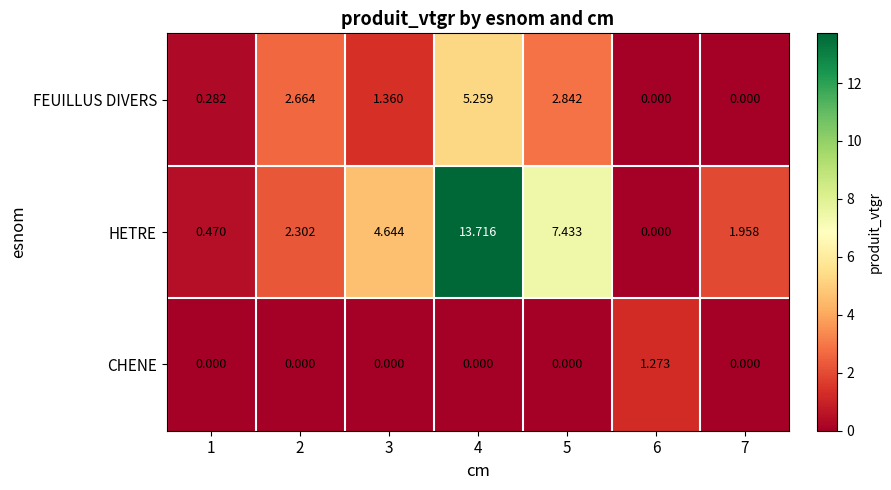

Which series has the largest range (max minus min)?

HETRE